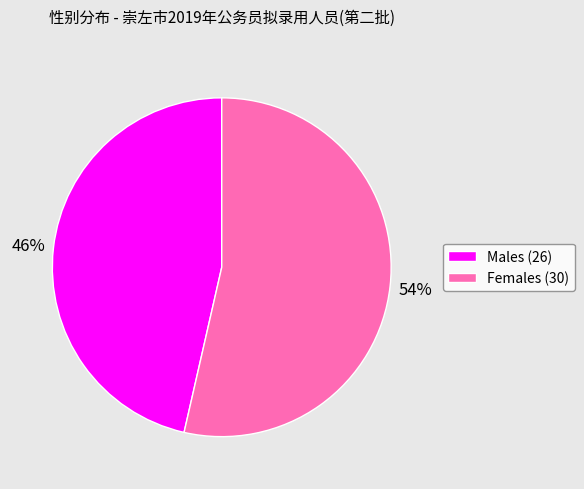

Combined, do Females (30) and Males (26) account for over 50%?

Yes